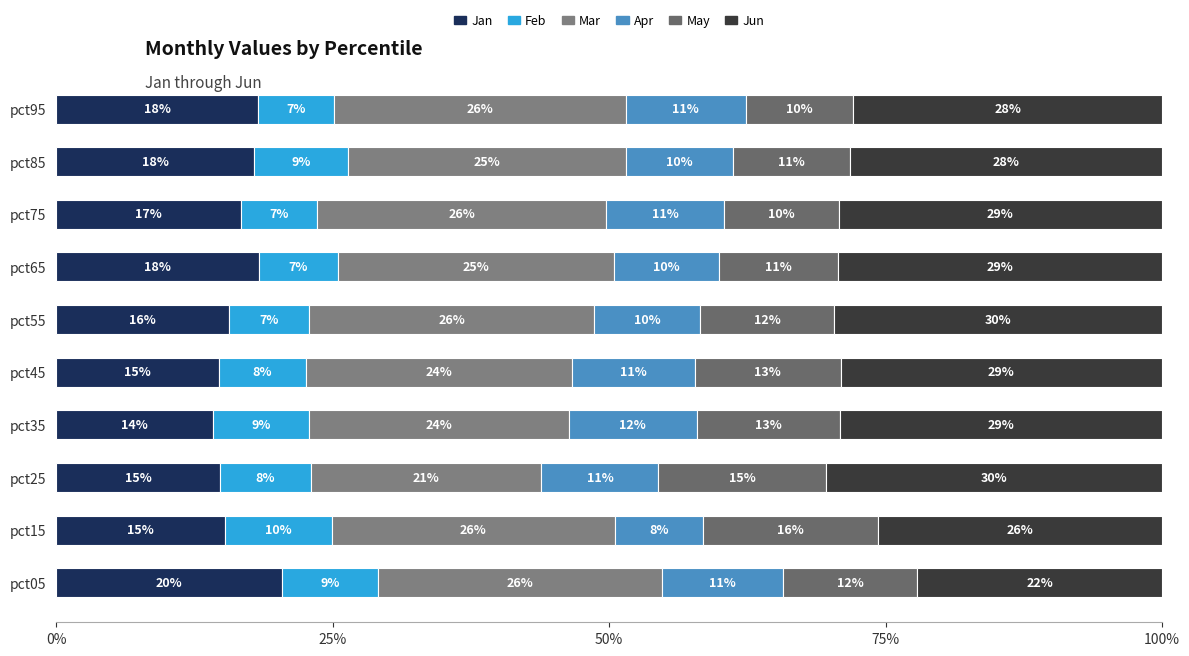

Which series has the widest spread of values?

Jun